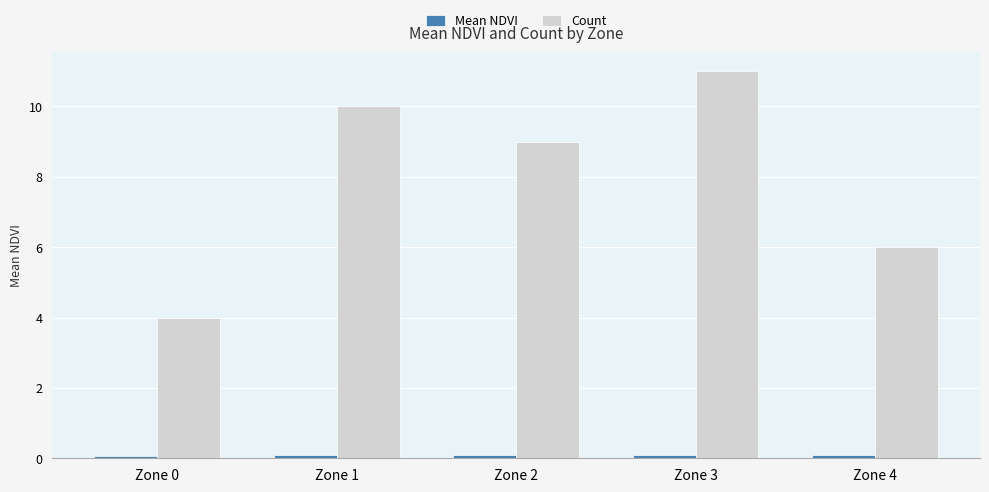

List the labels in order of Count value, smallest first.

Zone 0, Zone 4, Zone 2, Zone 1, Zone 3